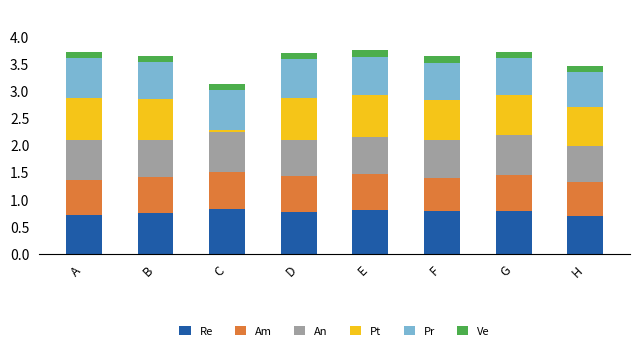

What is the highest value of the Re series?

0.8